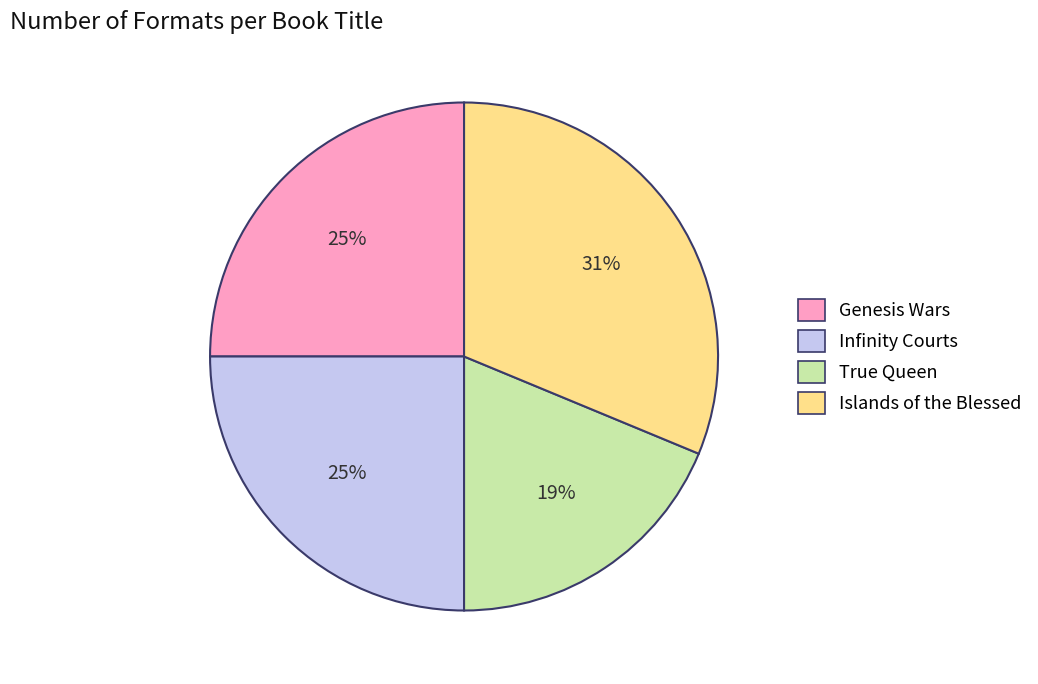

Which category has the biggest portion of the pie?

Islands of the Blessed